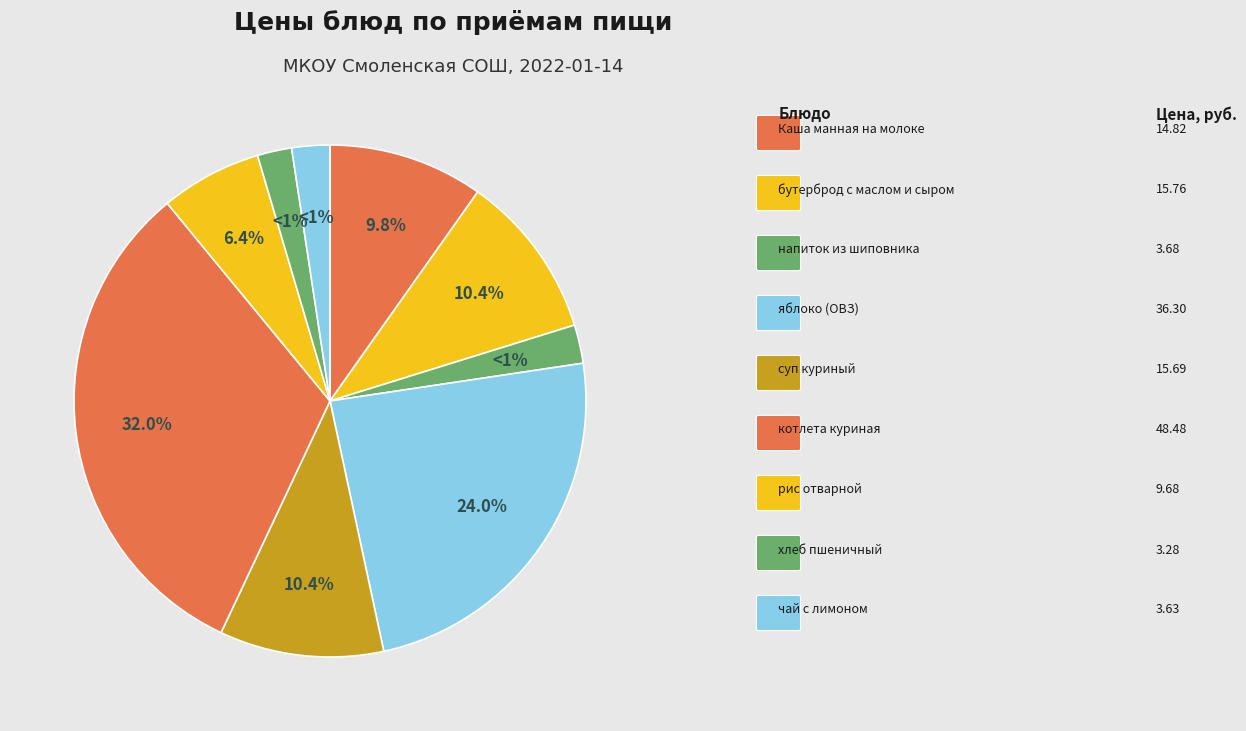

To the nearest percent, what is the average slice percentage?

11%